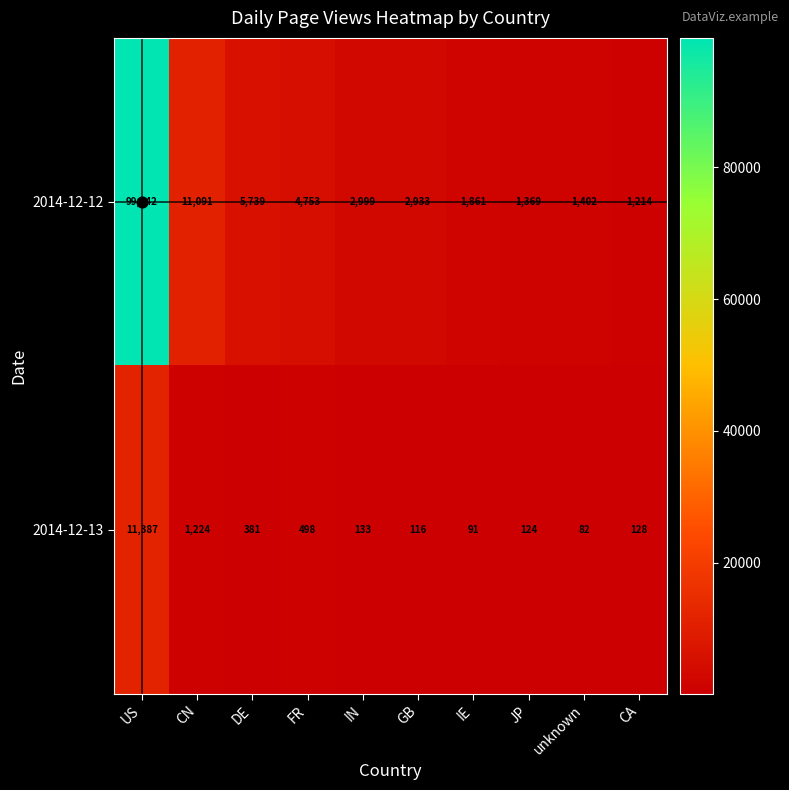

What is the sum of the 2014-12-12 values at FR and CA?

5967